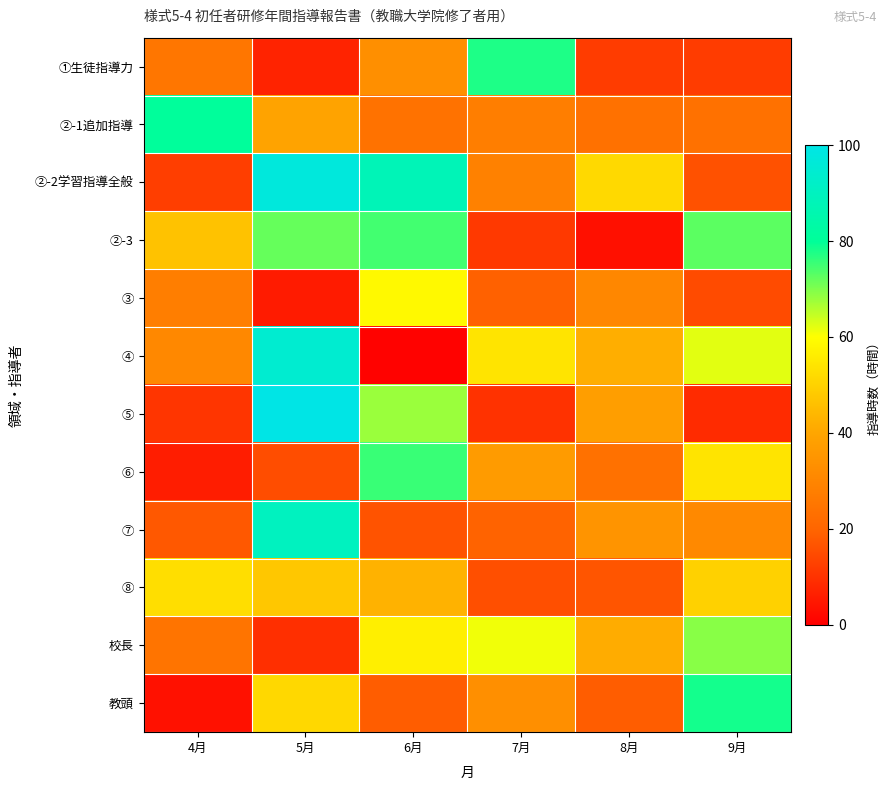

Reading left to right, what are all the values shown in this chart?

①生徒指導力: 4月=25.3	5月=7.1	6月=33.1	7月=77.7	8月=11.9	9月=11.9
②-1追加指導: 4月=80.6	5月=39.2	6月=24.0	7月=27.7	8月=23.6	9月=23.8
②-2学習指導全般: 4月=12.3	5月=97.6	6月=88.0	7月=28.7	8月=51.7	9月=16.0
②-3: 4月=46.3	5月=72.1	6月=74.8	7月=11.5	8月=3.4	9月=72.7
③: 4月=27.8	5月=5.7	6月=58.7	7月=19.2	8月=30.6	9月=14.9
④: 4月=30.7	5月=94.5	6月=0.7	7月=54.0	8月=42.0	9月=62.3
⑤: 4月=10.7	5月=100.0	6月=67.8	7月=10.0	8月=37.7	9月=8.7
⑥: 4月=5.9	5月=15.4	6月=75.4	7月=36.7	8月=23.5	9月=53.9
⑦: 4月=17.5	5月=90.0	6月=16.5	7月=19.7	8月=34.5	9月=31.2
⑧: 4月=52.6	5月=47.5	6月=42.8	7月=15.8	8月=16.9	9月=49.8
校長: 4月=24.5	5月=9.5	6月=56.5	7月=61.0	8月=41.5	9月=69.2
教頭: 4月=3.7	5月=51.2	6月=18.5	7月=32.9	8月=18.4	9月=78.5